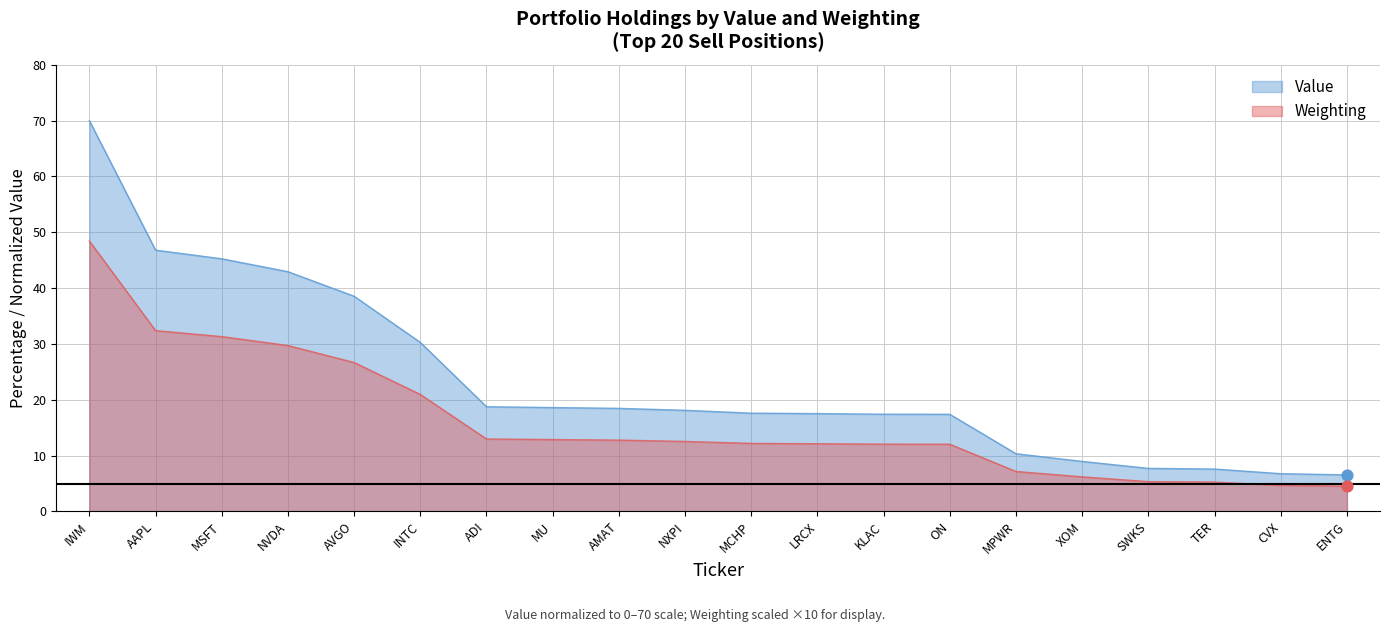

Which series contains the highest Y value?

Value